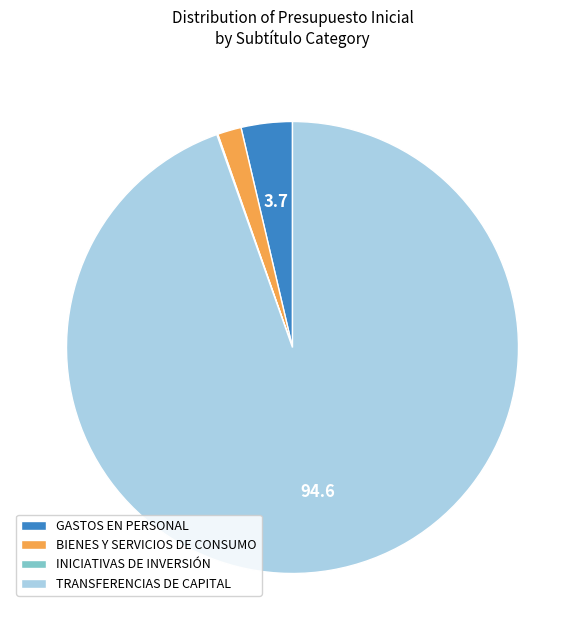

Is there a majority slice in this chart?

Yes